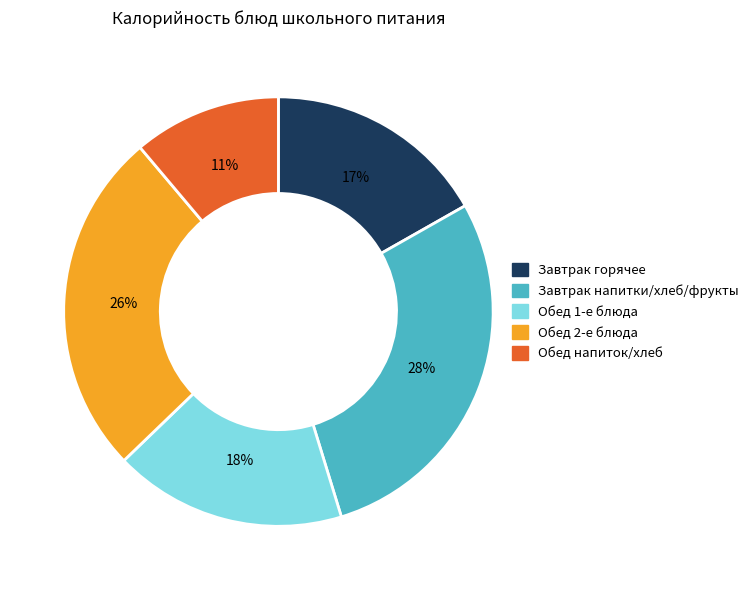

Is there any slice that represents more than half of the pie?

No